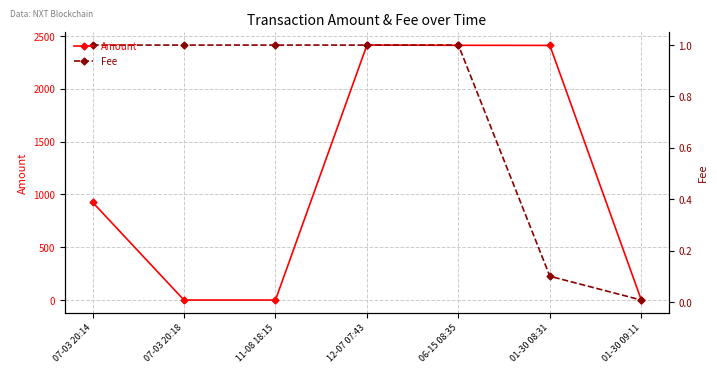

What is the difference between the Amount values at 06-15 08:35 and 07-03 20:18?

2412.0